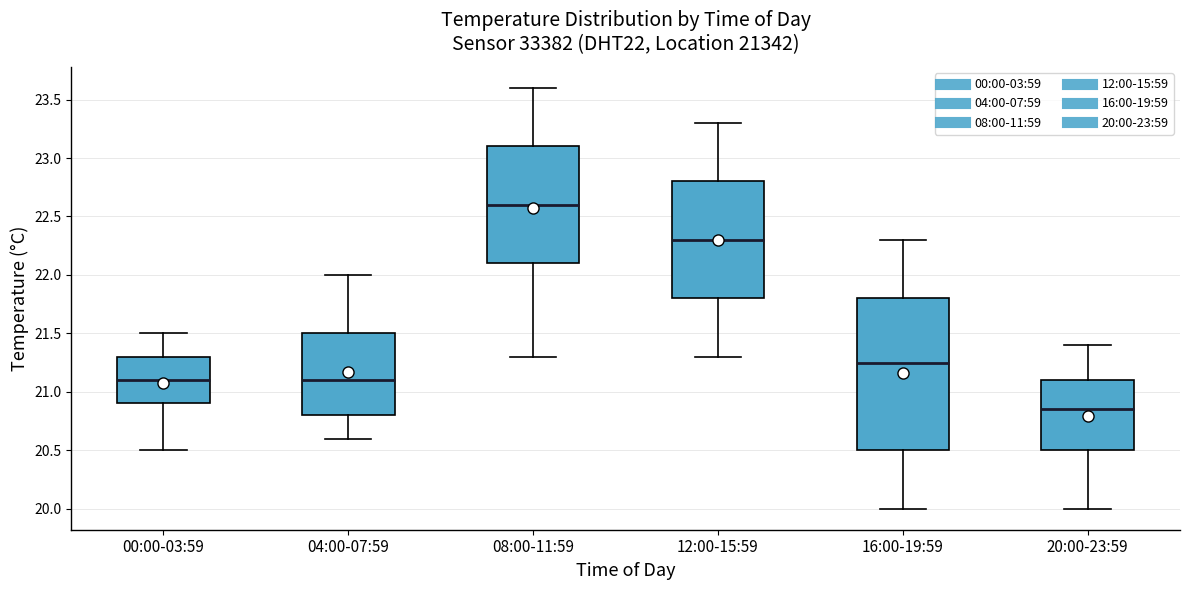

Reading left to right, transcribe this box plot: for each box, give where its median line is, the range the box spans, and where its two whiskers end, as read against the y-axis. The values are not printed on the chart, so give them approximately, as read against the axis.

00:00-03:59: median 21.10, box 20.90 to 21.30, whiskers 20.50 to 21.50
04:00-07:59: median 21.10, box 20.80 to 21.50, whiskers 20.60 to 22.00
08:00-11:59: median 22.60, box 22.10 to 23.10, whiskers 21.30 to 23.60
12:00-15:59: median 22.30, box 21.80 to 22.80, whiskers 21.30 to 23.30
16:00-19:59: median 21.25, box 20.50 to 21.80, whiskers 20.00 to 22.30
20:00-23:59: median 20.85, box 20.50 to 21.10, whiskers 20.00 to 21.40